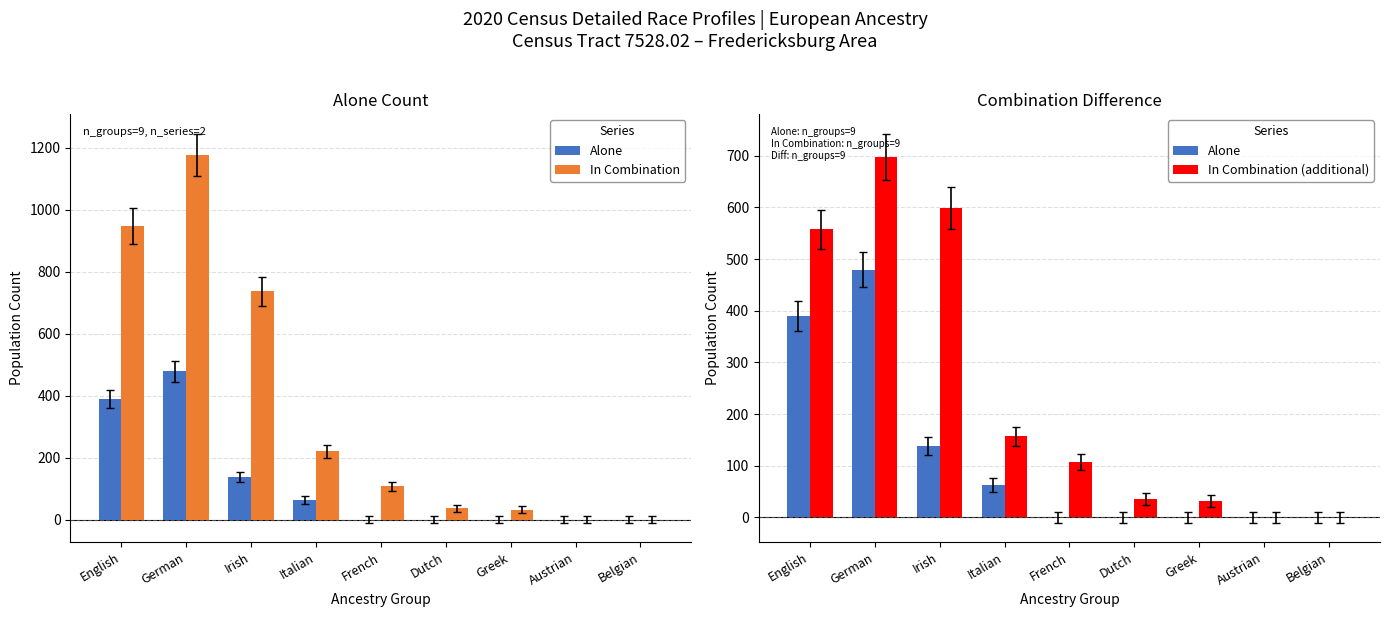

What is the total value across all series at Greek?

64